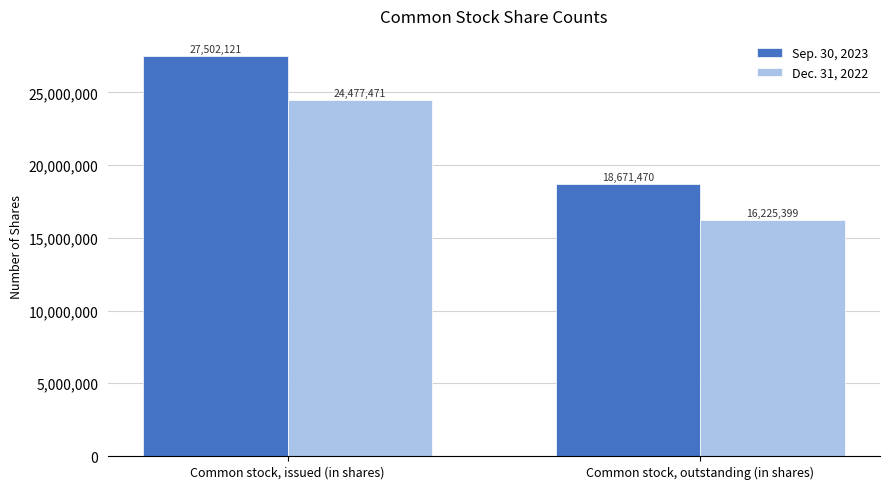

What is the maximum value shown in the chart?

27502121